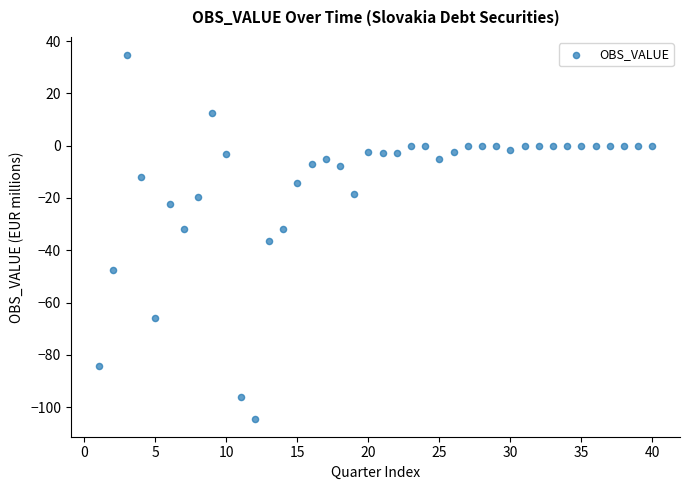

What is the range of Y values (max minus min)?

139.0